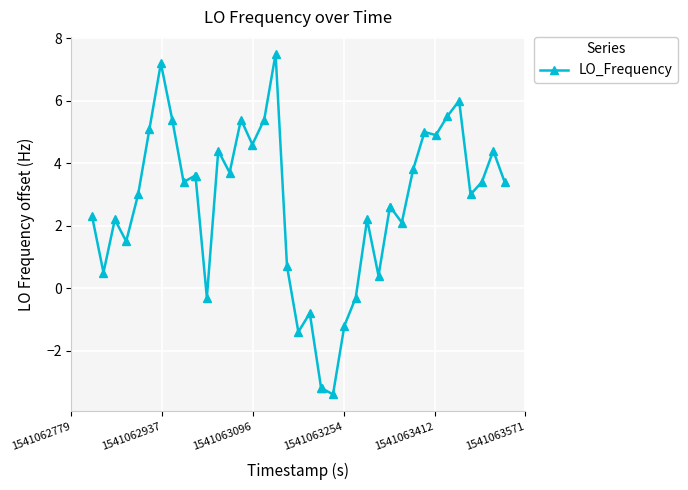

How many values are below zero?

8